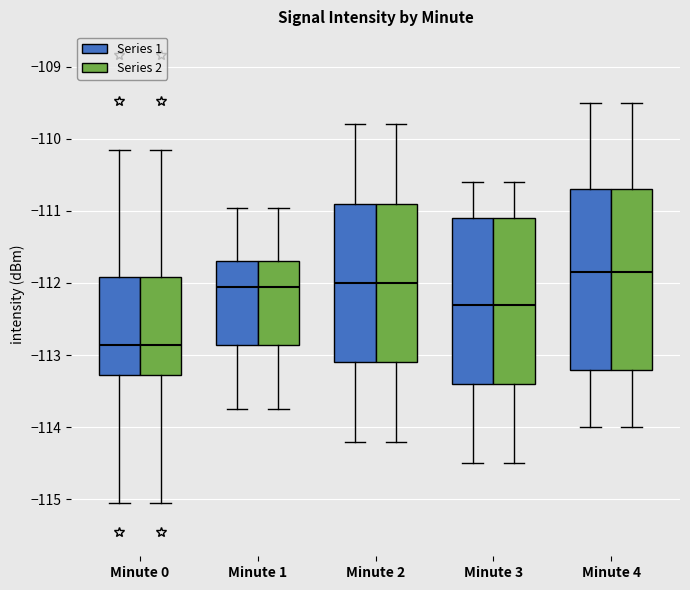

Reading left to right, transcribe this box plot: for each box, give where its median line is, the range the box spans, and where its two whiskers end, as read against the y-axis. The values are not printed on the chart, so give them approximately, as read against the axis.

Minute 0 (Series 1): median -112.9, box -113.3 to -111.9, whiskers -115.1 to -110.2
Minute 0 (Series 2): median -112.9, box -113.3 to -111.9, whiskers -115.1 to -110.2
Minute 1 (Series 1): median -112.1, box -112.9 to -111.7, whiskers -113.8 to -111.0
Minute 1 (Series 2): median -112.1, box -112.9 to -111.7, whiskers -113.8 to -111.0
Minute 2 (Series 1): median -112.0, box -113.1 to -110.9, whiskers -114.2 to -109.8
Minute 2 (Series 2): median -112.0, box -113.1 to -110.9, whiskers -114.2 to -109.8
Minute 3 (Series 1): median -112.3, box -113.4 to -111.1, whiskers -114.5 to -110.6
Minute 3 (Series 2): median -112.3, box -113.4 to -111.1, whiskers -114.5 to -110.6
Minute 4 (Series 1): median -111.8, box -113.2 to -110.7, whiskers -114.0 to -109.5
Minute 4 (Series 2): median -111.8, box -113.2 to -110.7, whiskers -114.0 to -109.5